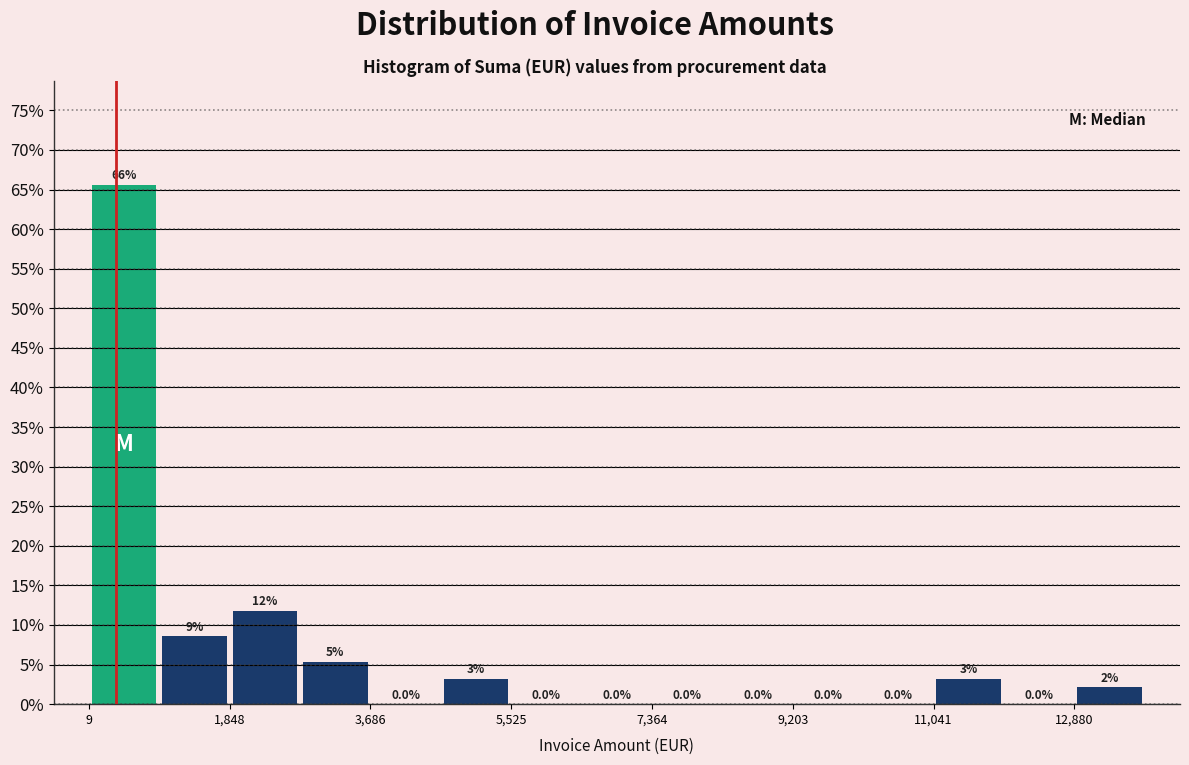

Which range on the x-axis has the tallest bar?

0 to 1000